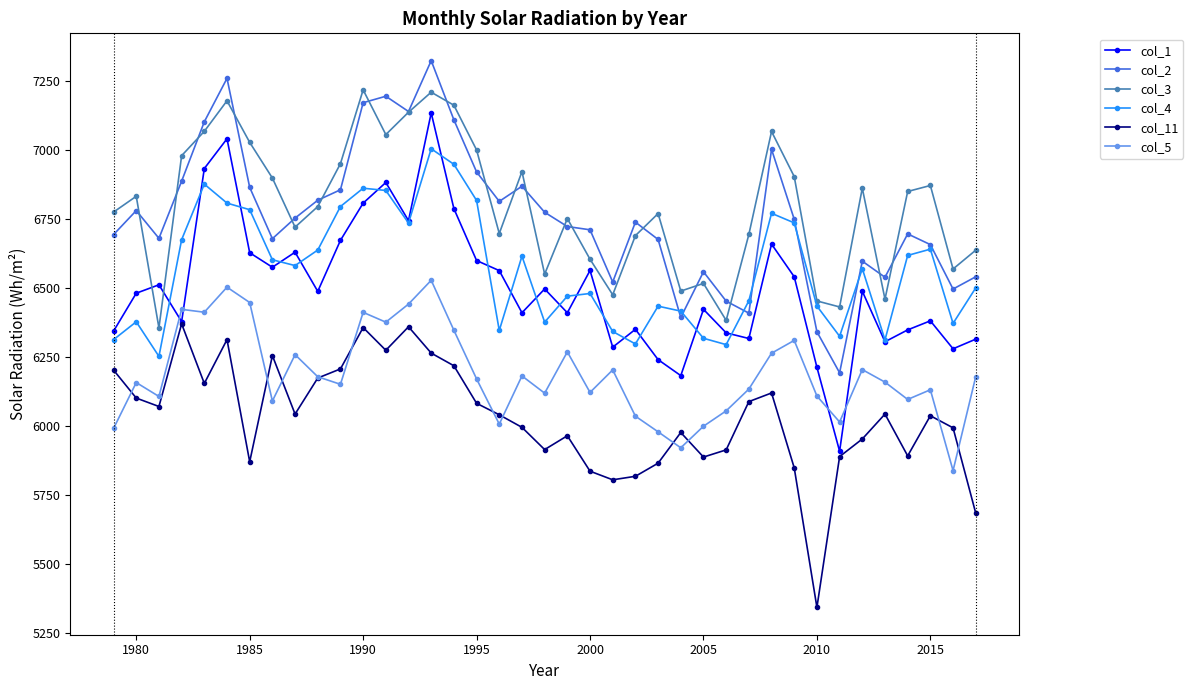

In col_4, how many points are lower than both neighbors (excluding endpoints)?

10